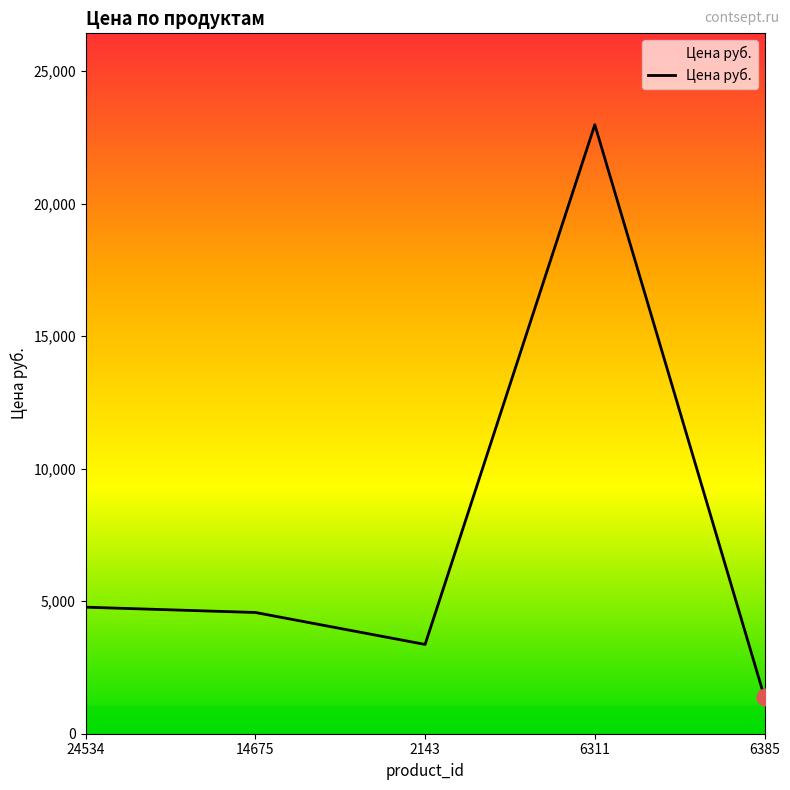

What is the smallest value displayed?

1370